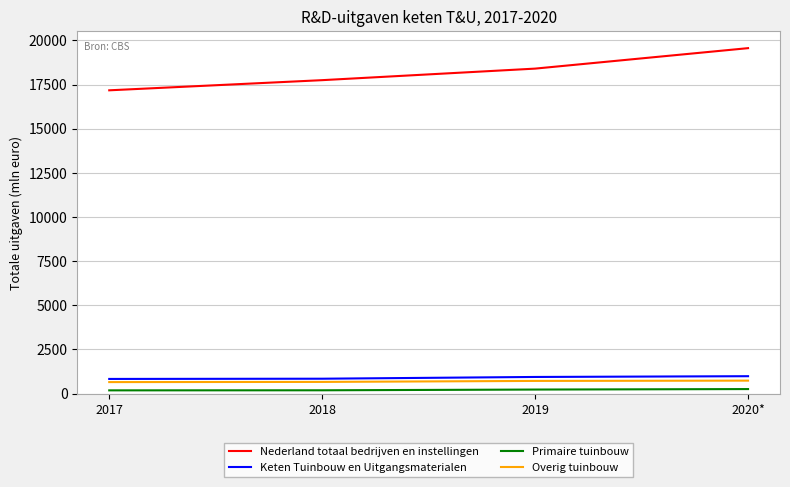

The Nederland totaal bedrijven en instellingen series shows 19560 at 2020*. True or false?

True